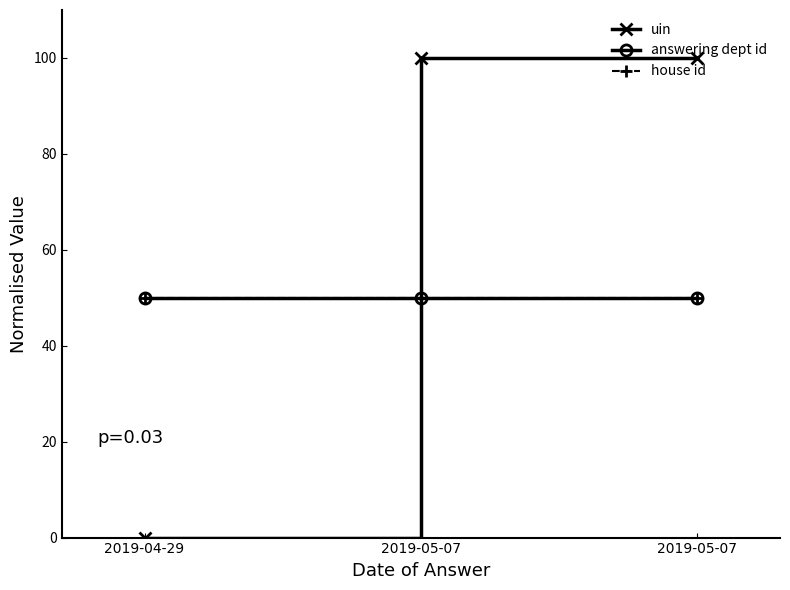

Is this an area chart (filled region under the line)?

No